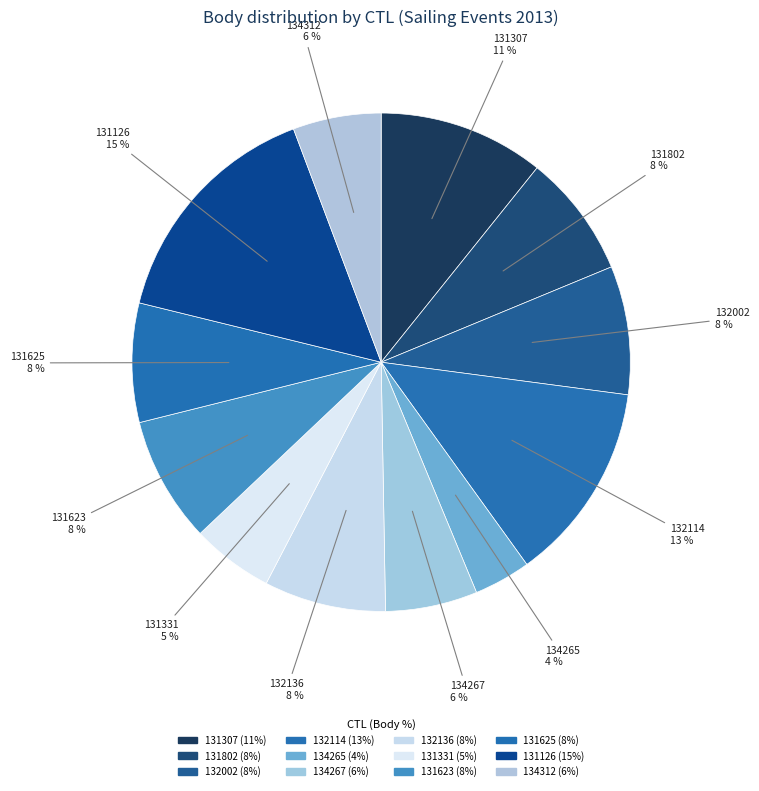

Approximately how many times larger is the value at 131331 compared to 131802?

0.7